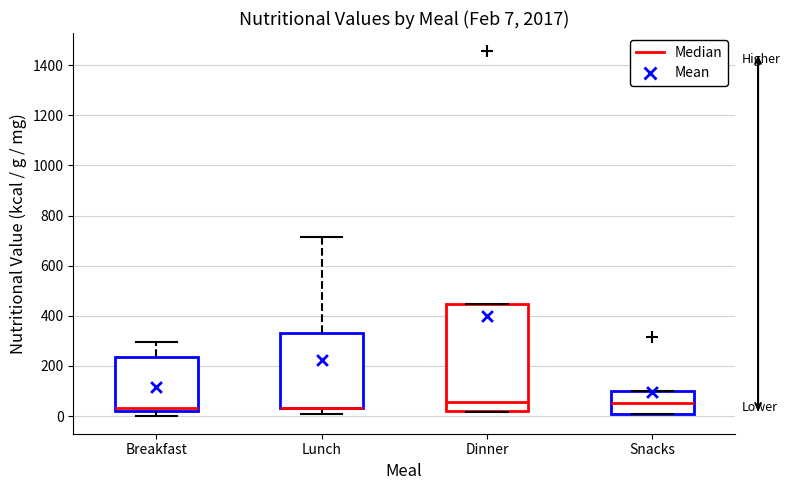

Which box is the tallest, from its lower edge to its upper edge?

Dinner